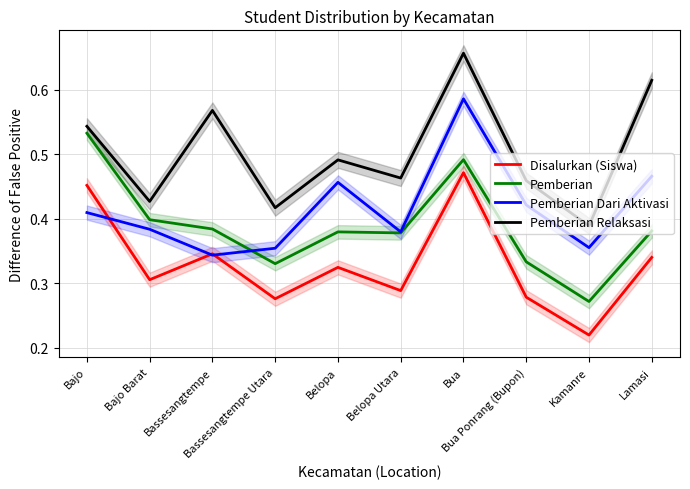

Which category has the lowest value across all series?

Kamanre